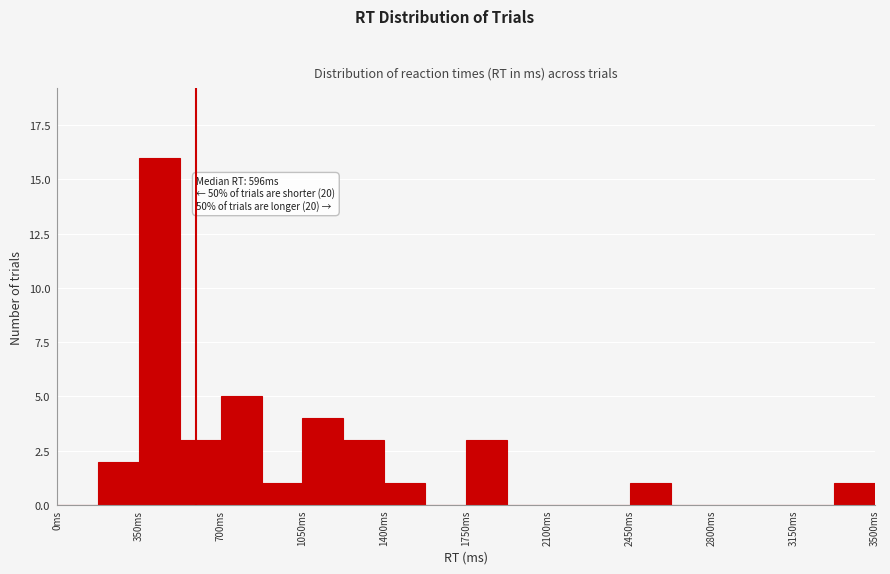

Around what value on the x-axis is the tallest bar? Give the approximate position of its centre, as read against the axis.

450